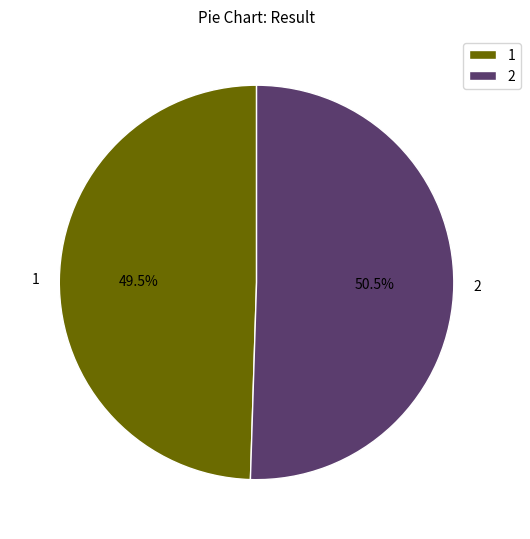

Is there any slice that represents more than half of the pie?

Yes